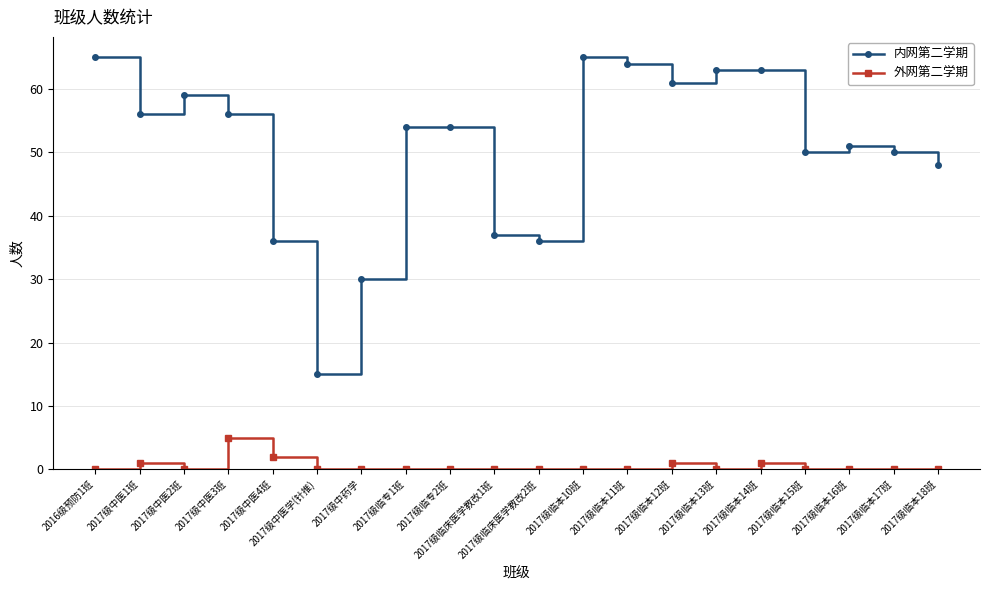

Which series has the widest spread of values?

内网第二学期